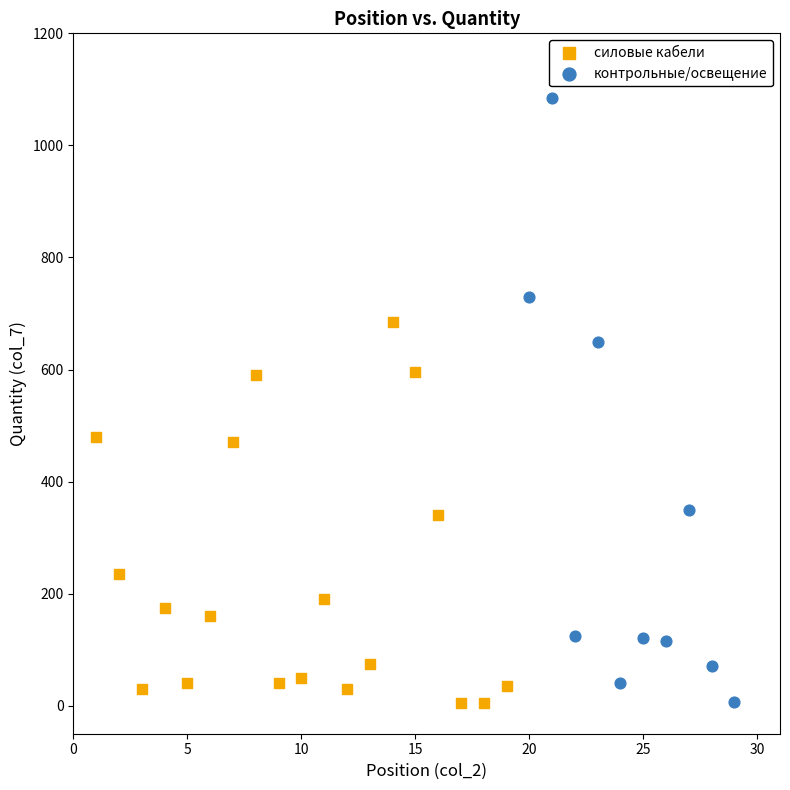

Which series contains the highest Y value?

контрольные/освещение